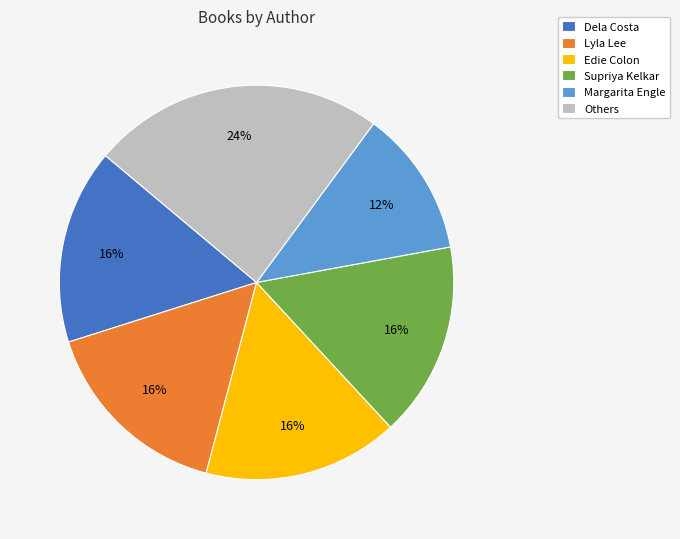

Is it true that Dela Costa is 16% of the pie?

True